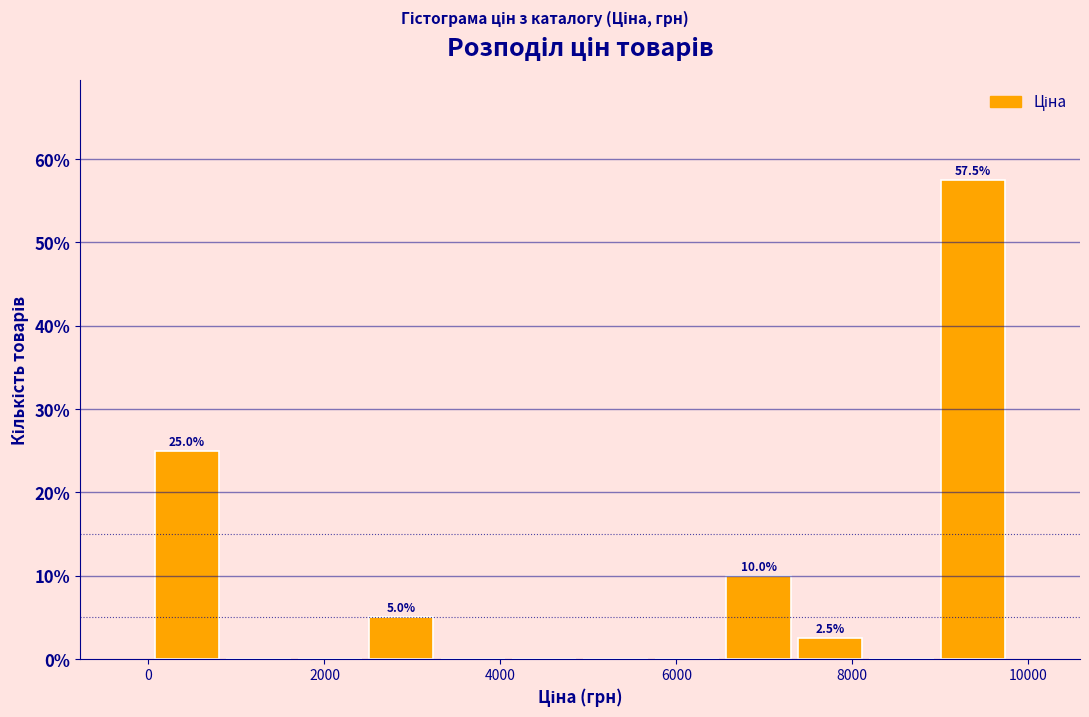

Which range on the x-axis has the tallest bar?

9000 to 9800